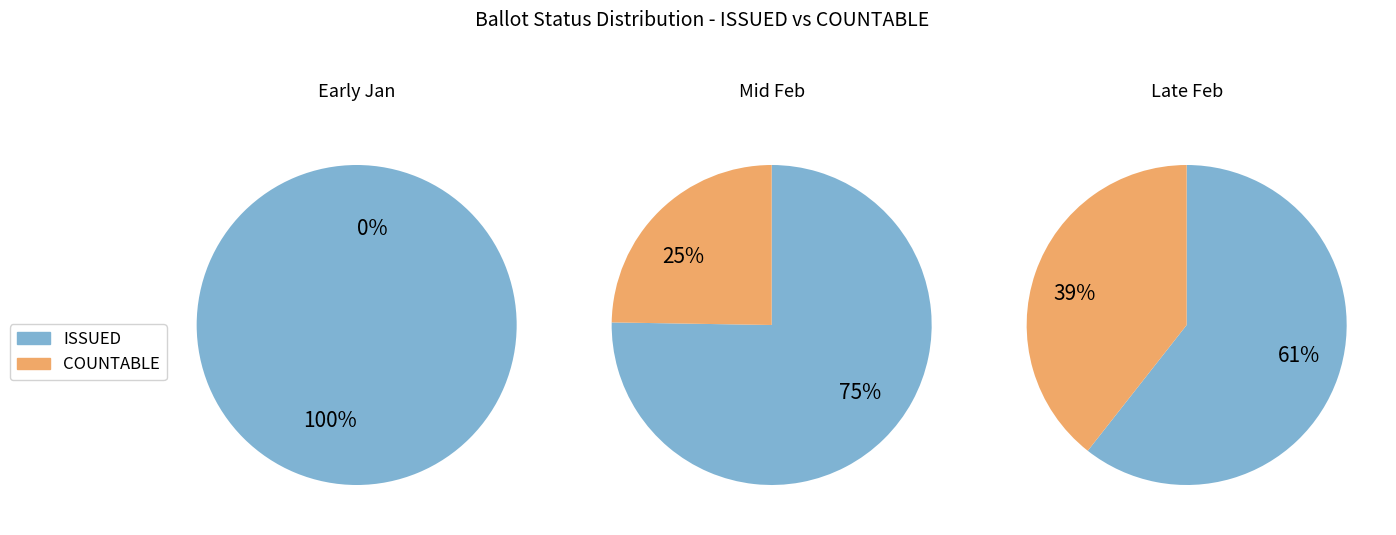

Between 02-Feb and 22-Feb, which series saw the biggest shift?

COUNTABLE